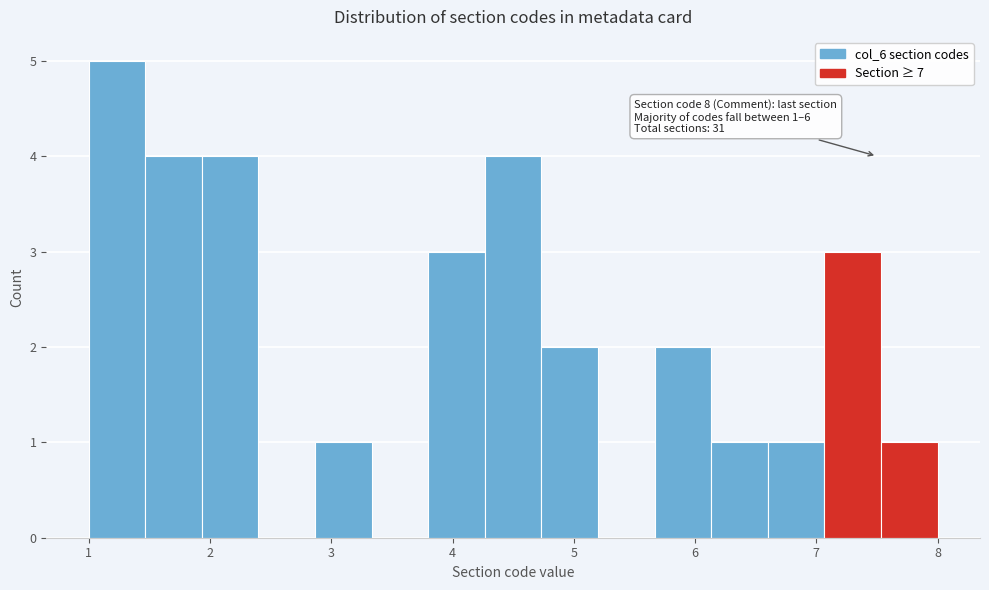

Which range on the x-axis has the tallest bar?

1.0 to 1.5